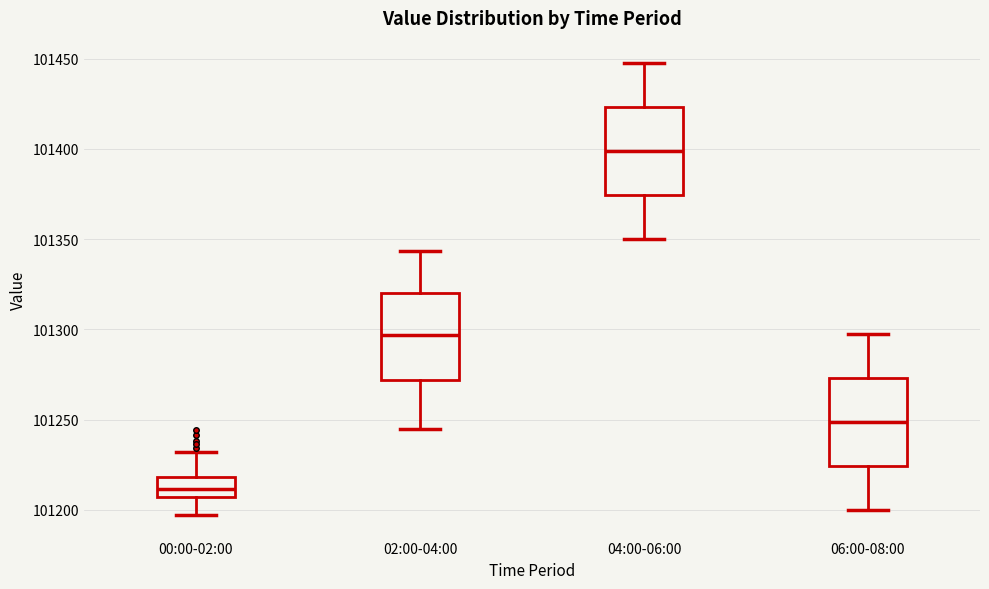

Which box's median line is the lowest?

00:00-02:00